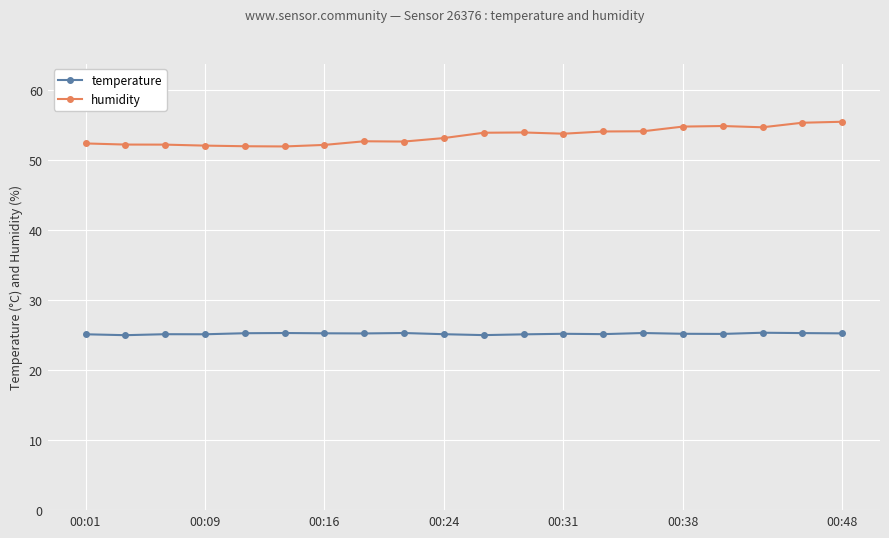

How many distinct data groups are displayed?

2